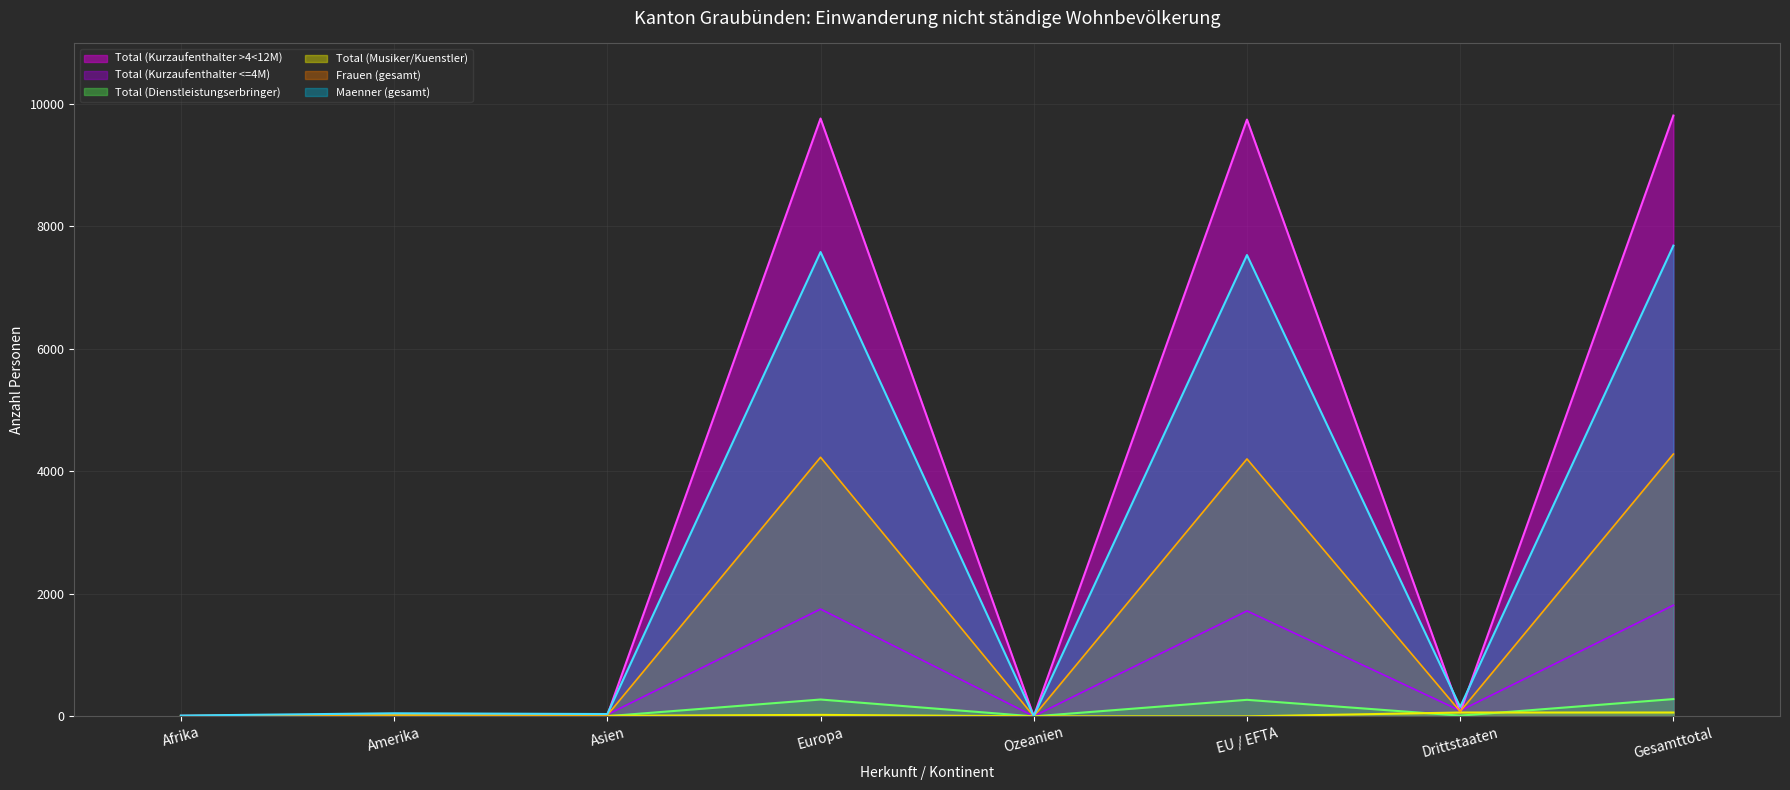

What position from the right is Ozeanien?

4